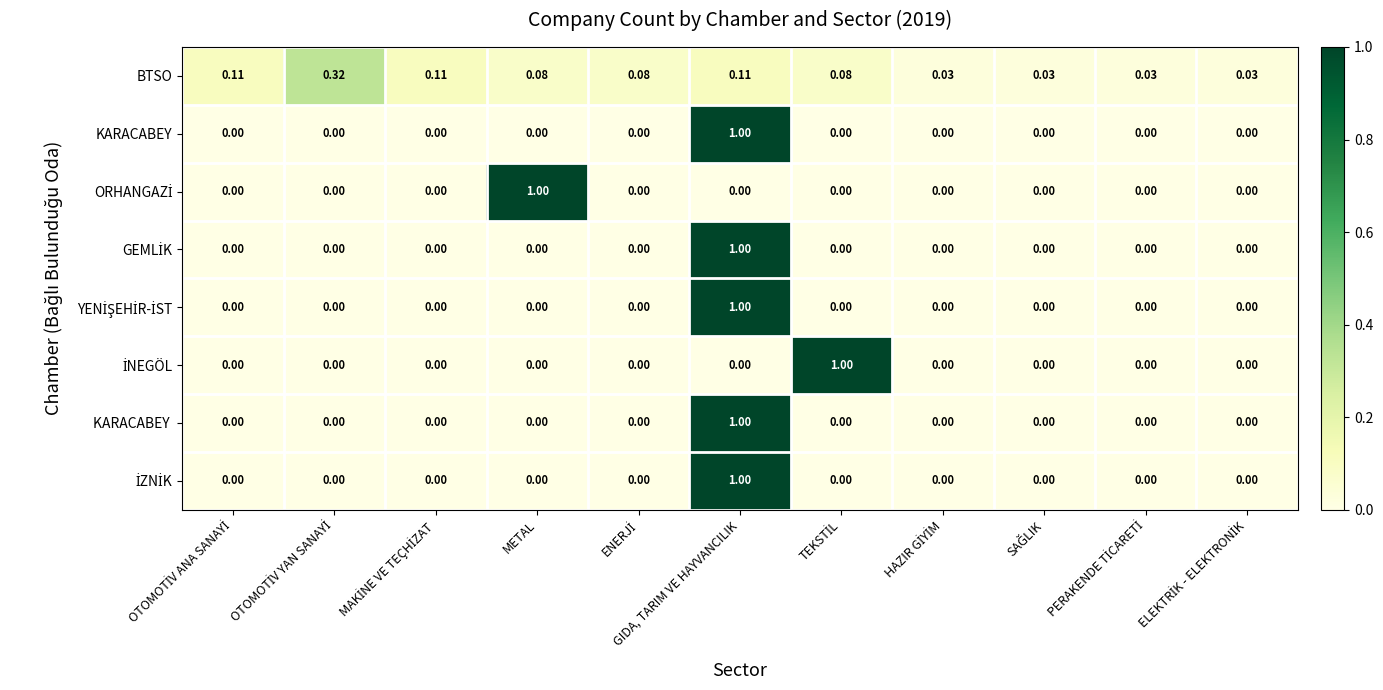

At which category is the sum across all series the highest?

GIDA, TARIM VE HAYVANCILIK